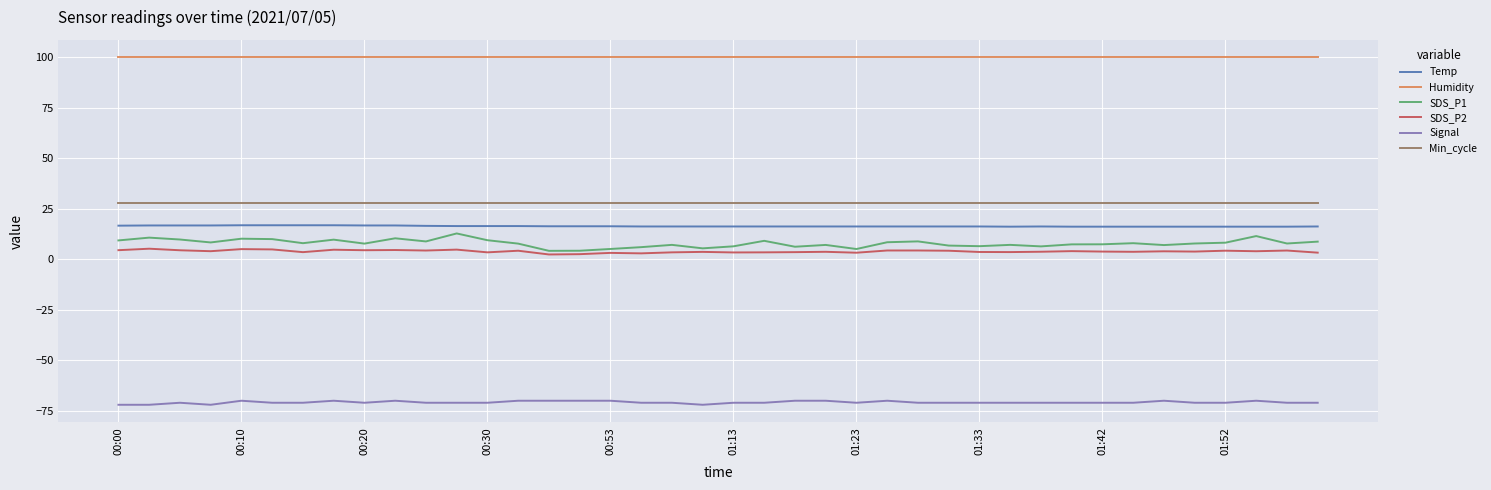

Which series has the largest range (max minus min)?

SDS_P1